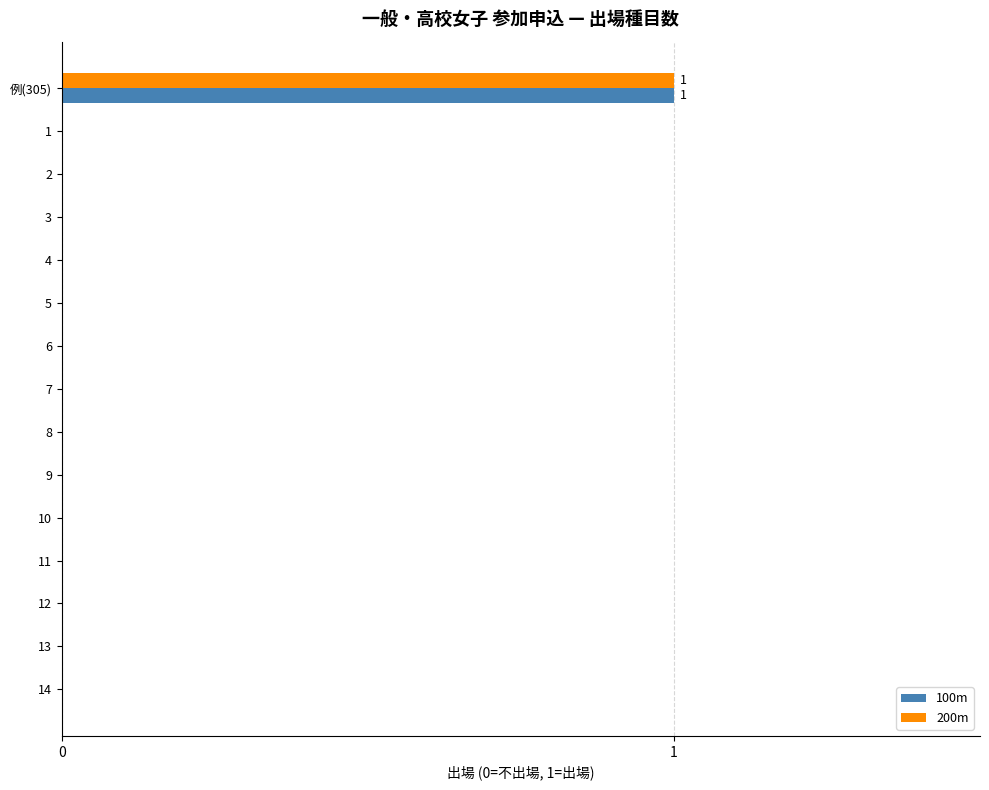

How many categories are shown in the chart?

15